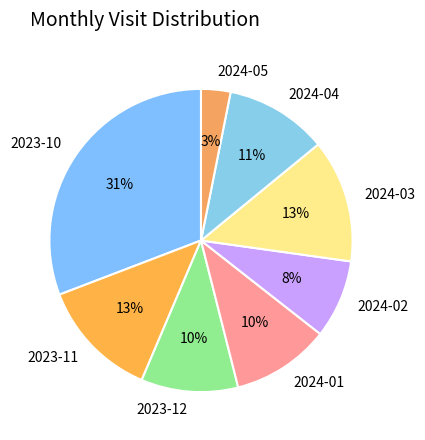

To the nearest percent, what percentage of the pie is 2023-10?

31%